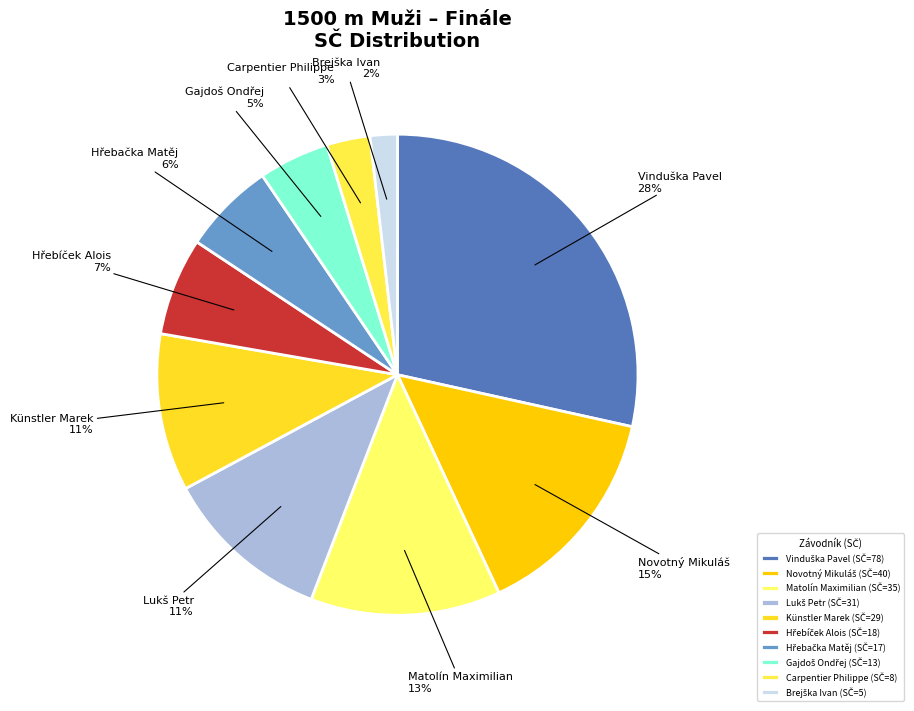

Is it true that Carpentier Philippe is 3% of the pie?

True